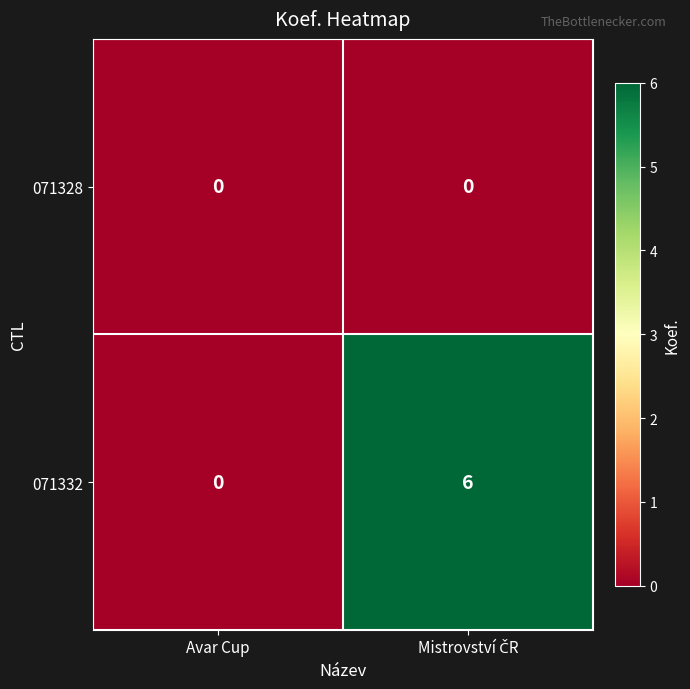

List the series in order of their overall mean, lowest first.

071328, 071332